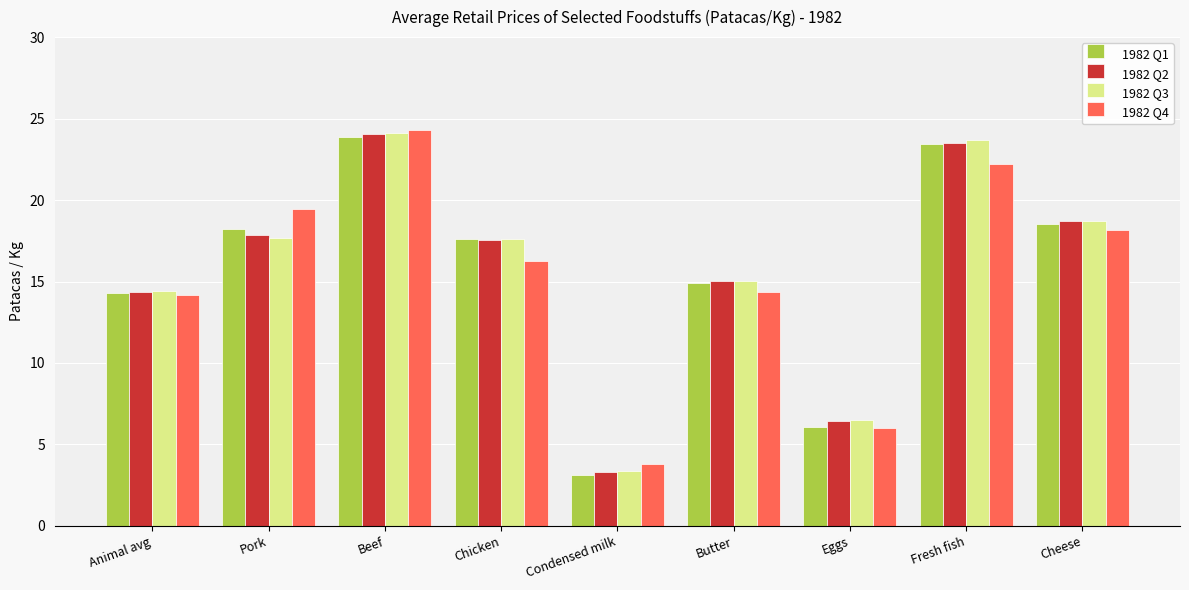

How many distinct data groups are displayed?

4